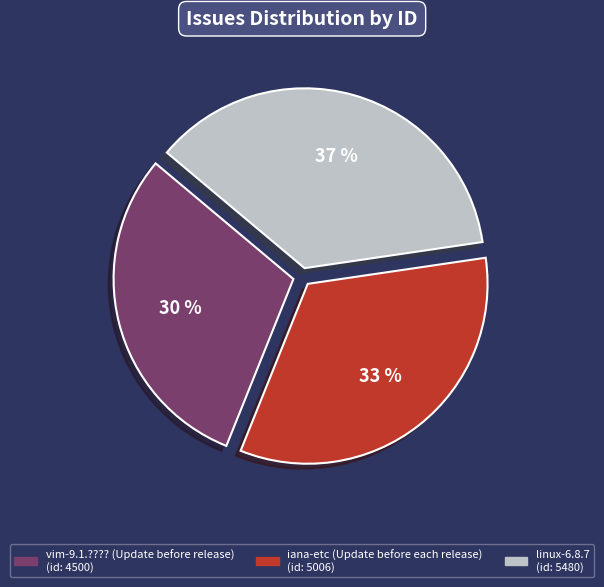

How many slices are in this pie chart?

3